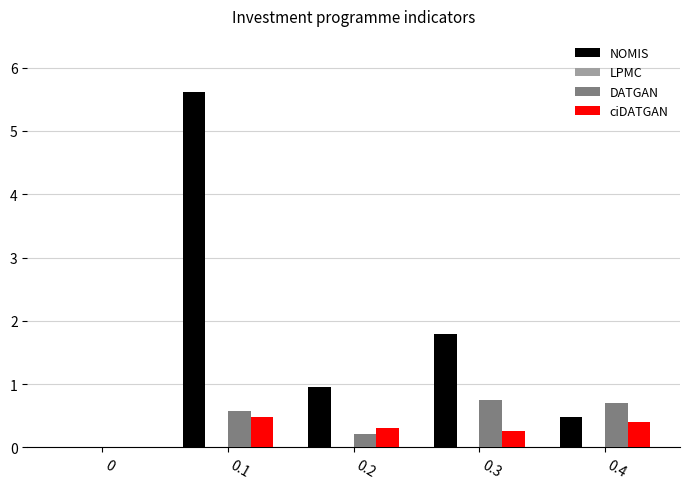

What is the maximum value shown in the chart?

5.6